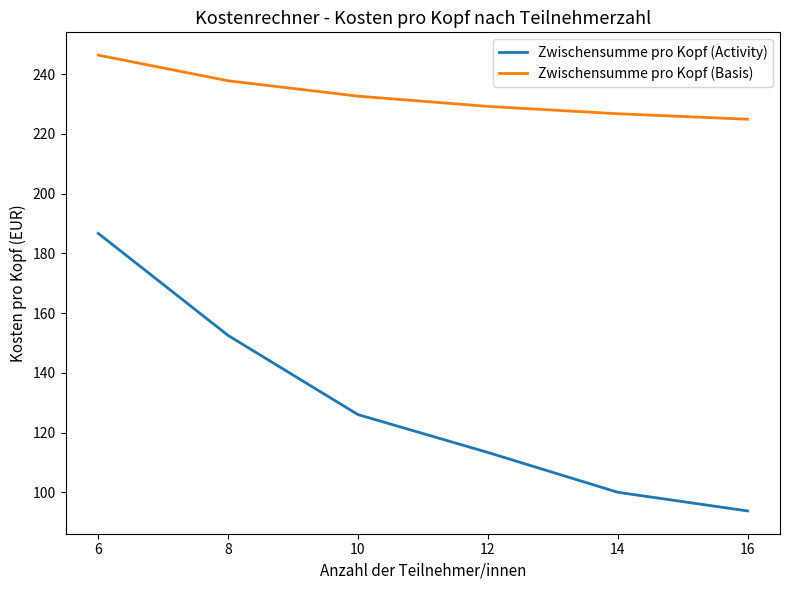

List the series in order of their peak value, lowest first.

Zwischensumme pro Kopf (Activity), Zwischensumme pro Kopf (Basis)